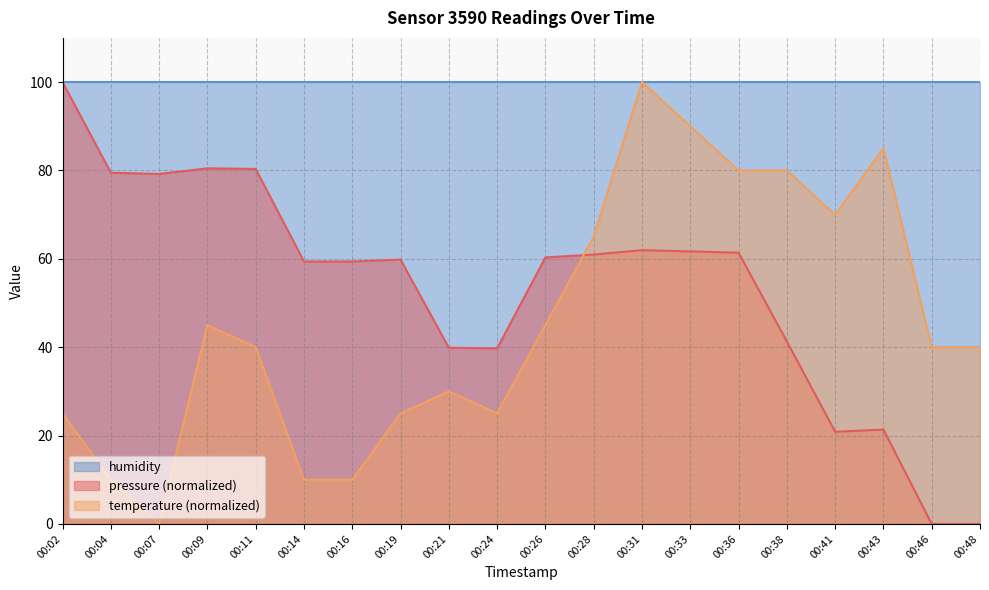

At 00:28, list the series in order from largest to smallest.

humidity, temperature (normalized), pressure (normalized)